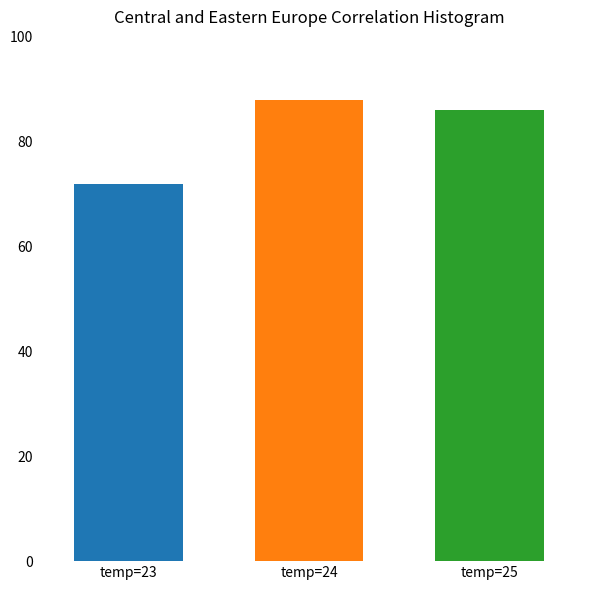

What is the smallest value displayed?

72